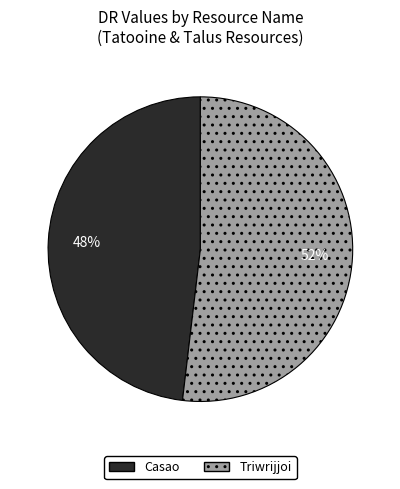

To the nearest percent, what is the difference between the Triwrijjoi and Casao slice percentages?

4%